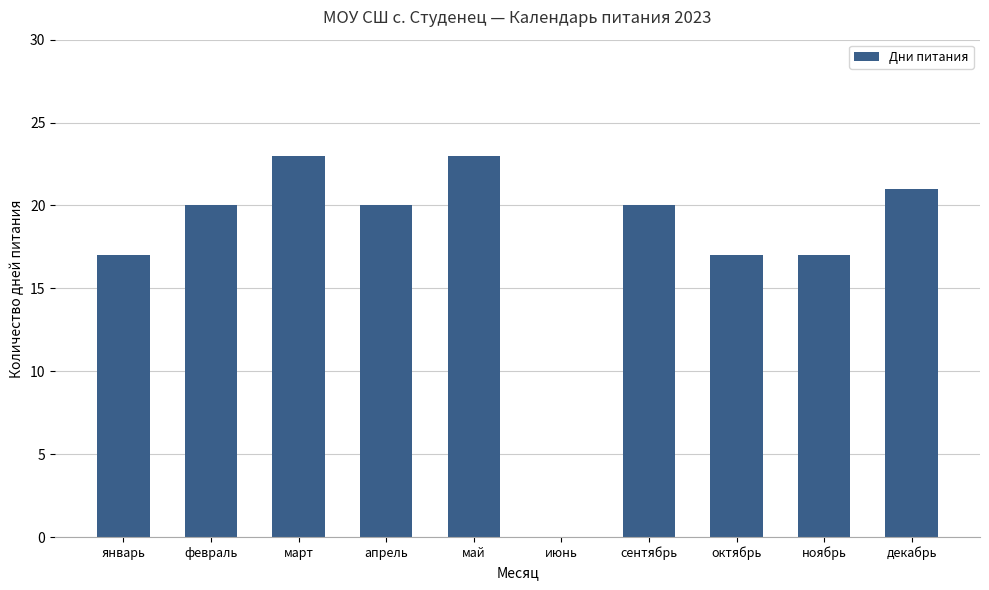

The chart shows a value of 11 at февраль. True or false?

False